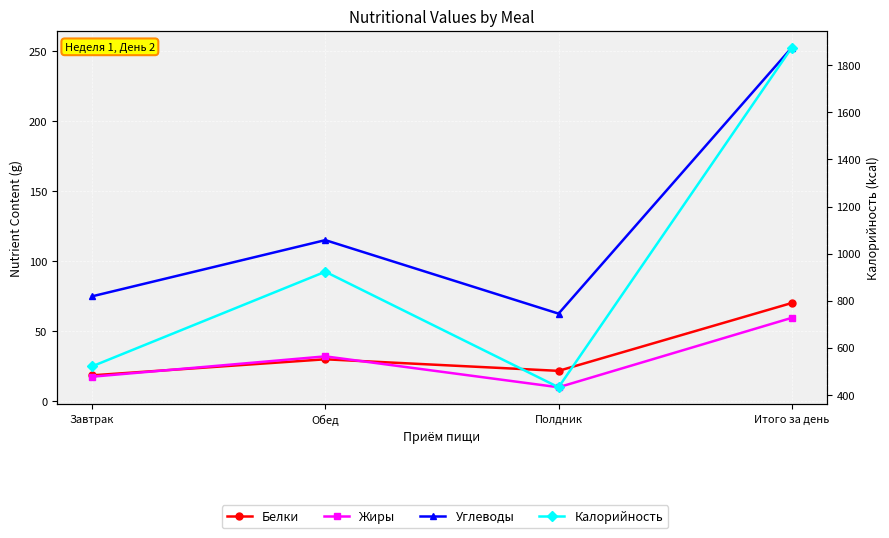

Which series has the largest total across all categories?

Калорийность